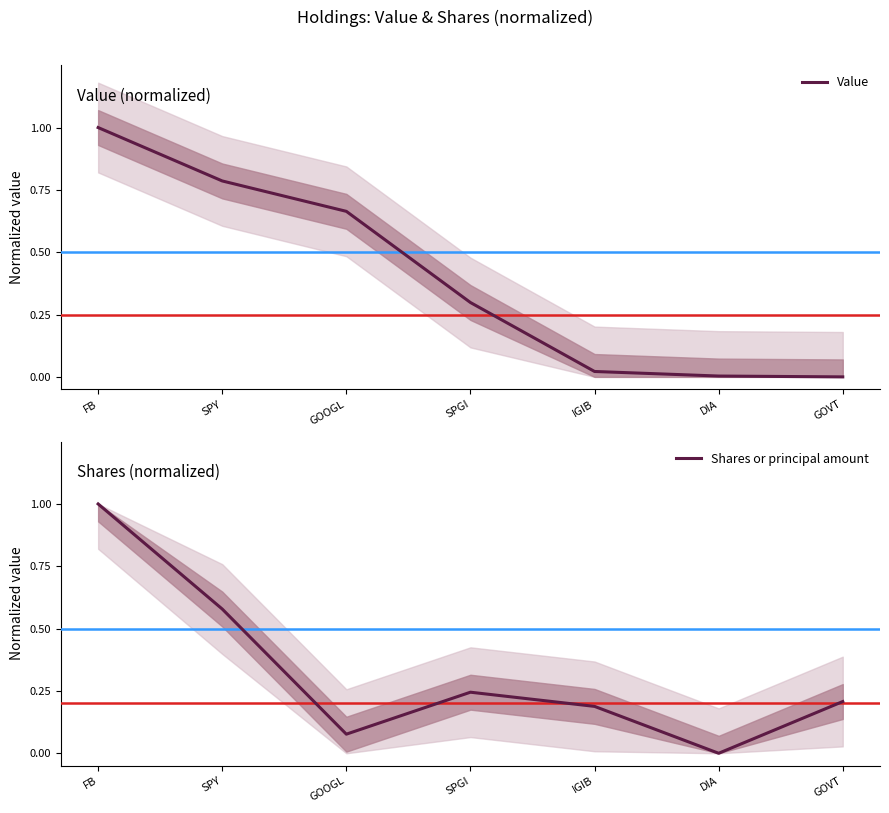

Does the chart display data point markers on the line(s)?

No